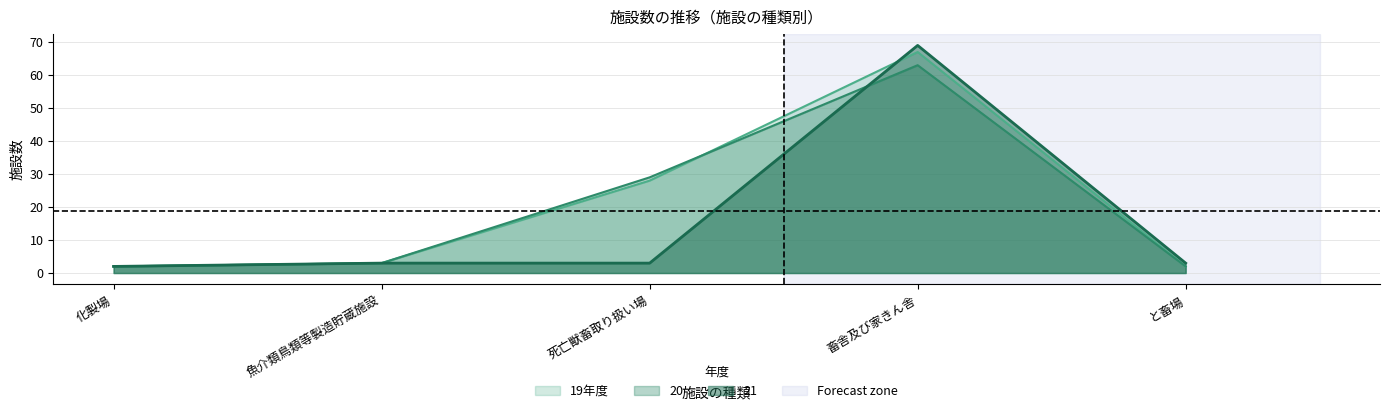

How many times do 20 and 21 cross each other?

1